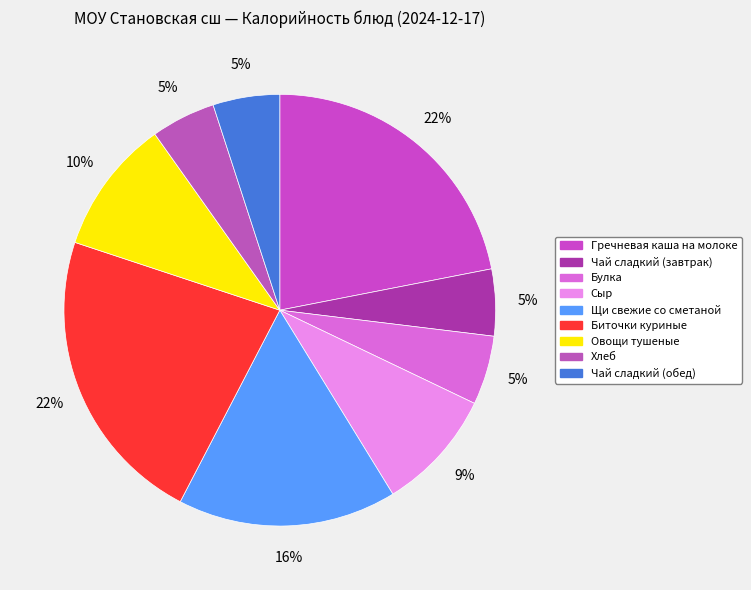

What is the total percentage of Щи свежие со сметаной and Овощи тушеные?

26.5%